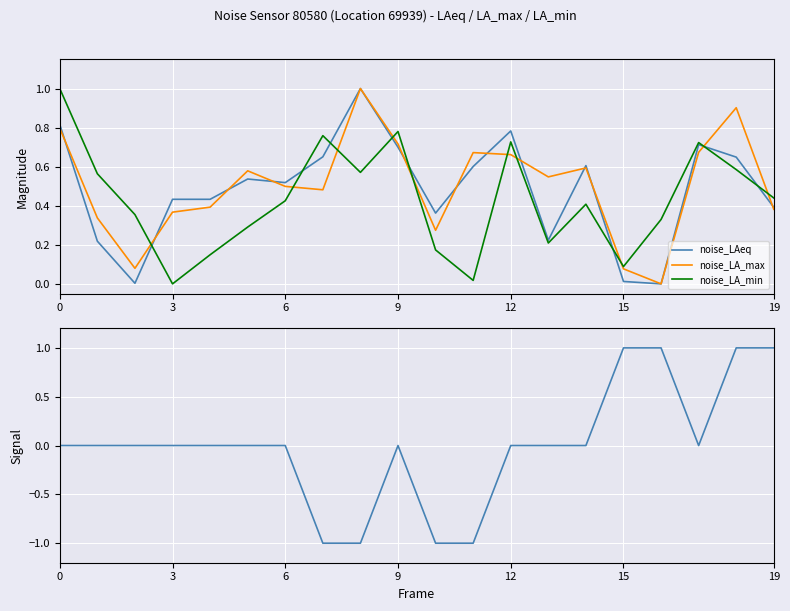

What is the difference between the maximum and minimum values in the noise_LA_min series?

1.0